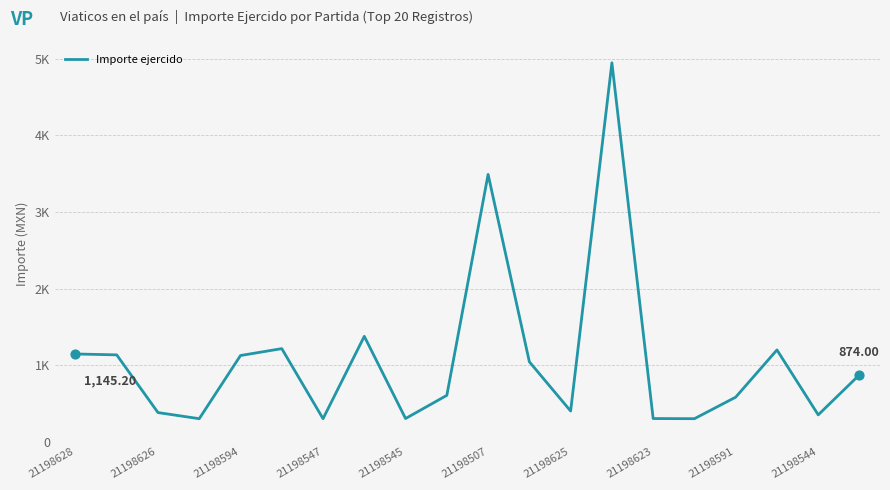

Is this an area chart (filled region under the line)?

No